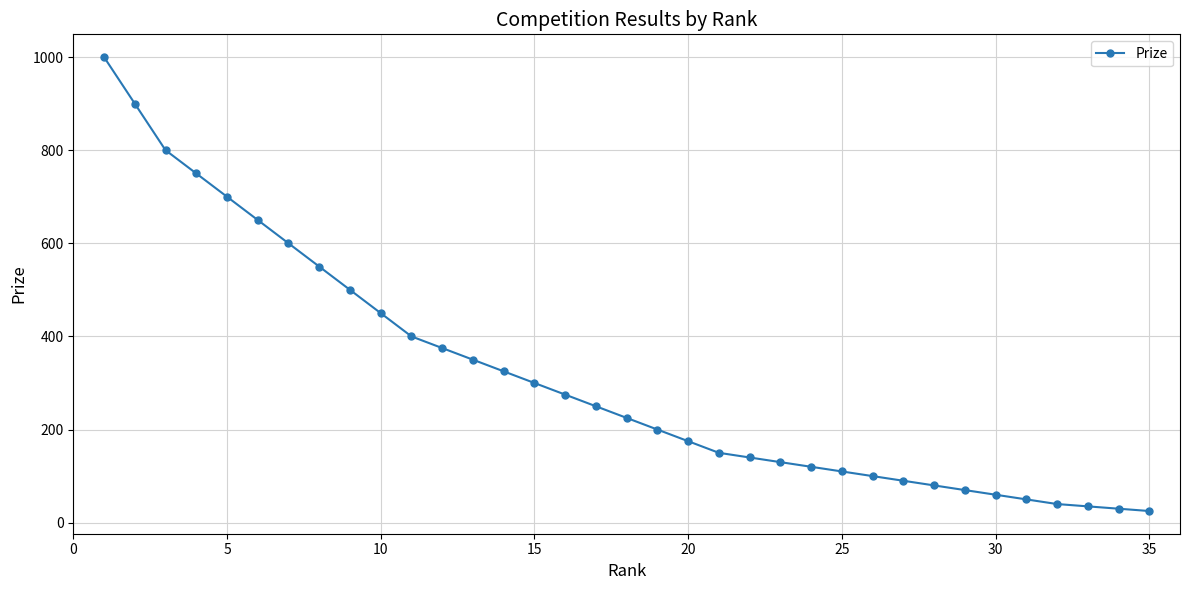

What is the difference between the maximum and minimum values?

975